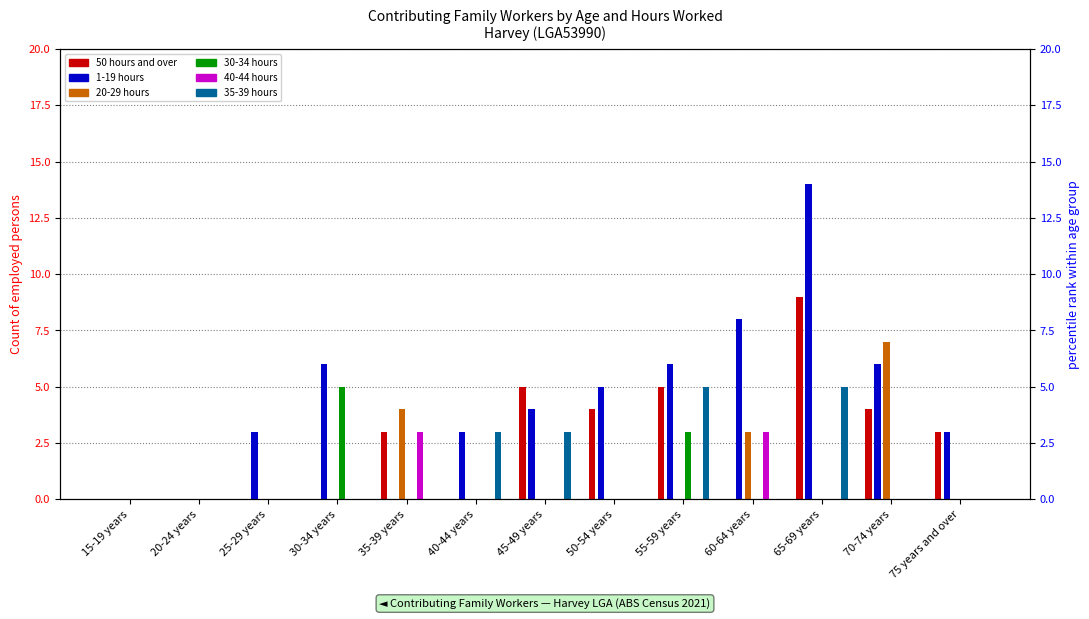

Are the bars horizontal?

No